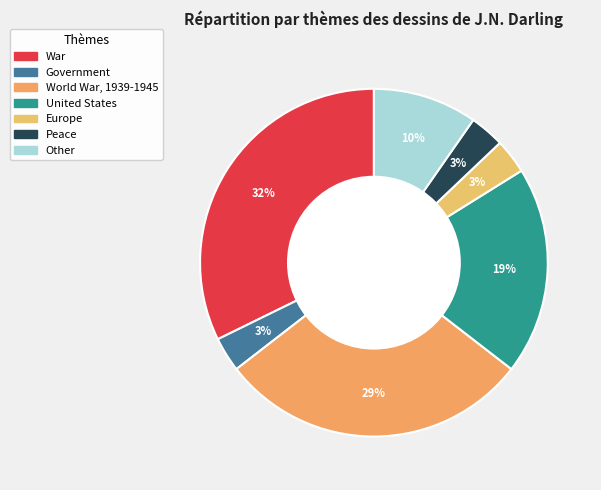

How many segments does this pie chart have?

7